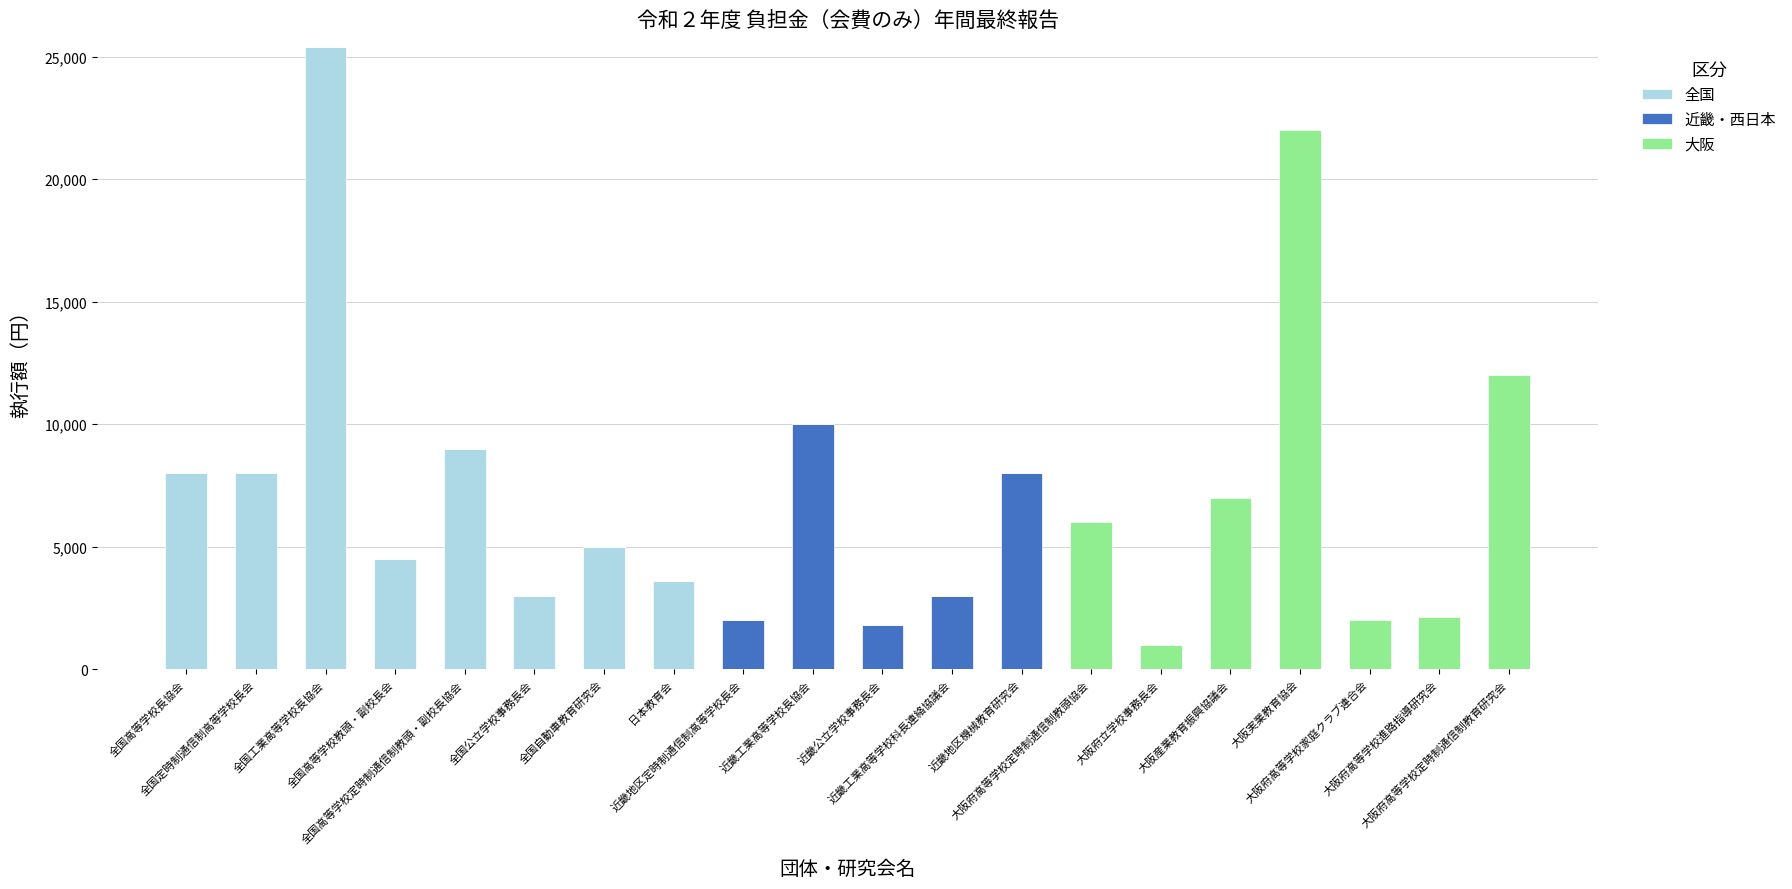

What are all the series names shown in the legend?

全国, 近畿・西日本, 大阪